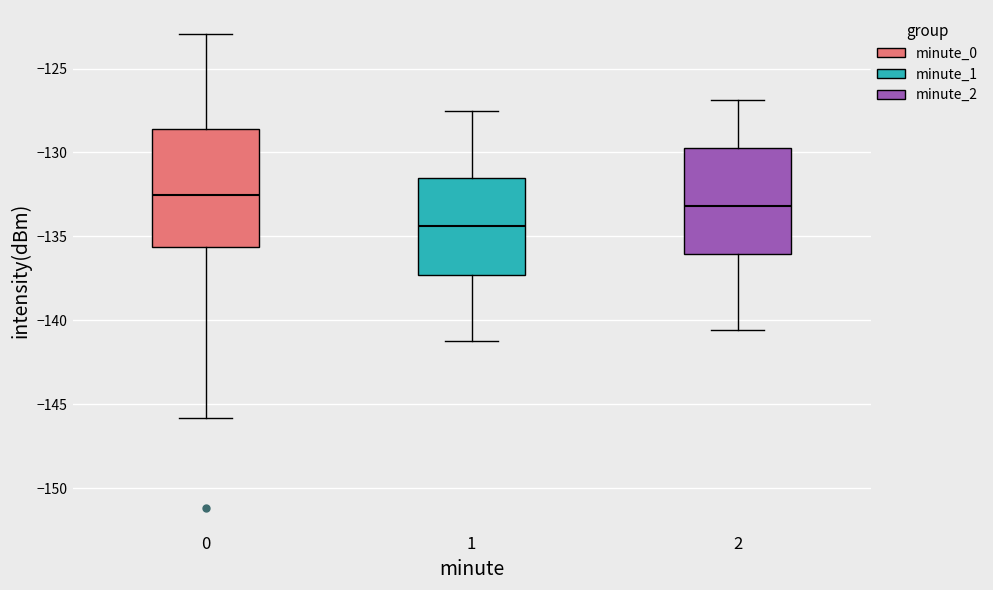

Which box is the tallest, from its lower edge to its upper edge?

0